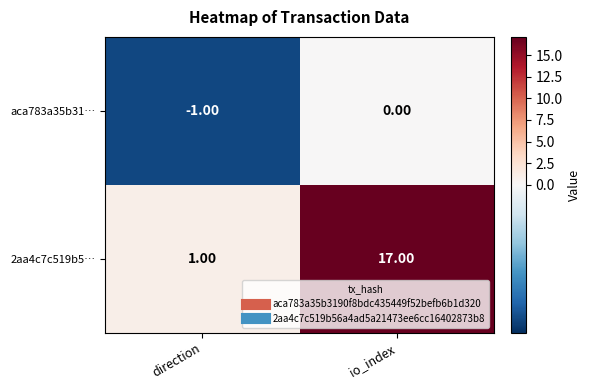

Between direction and io_index, which series saw the biggest shift?

2aa4c7c519b5…